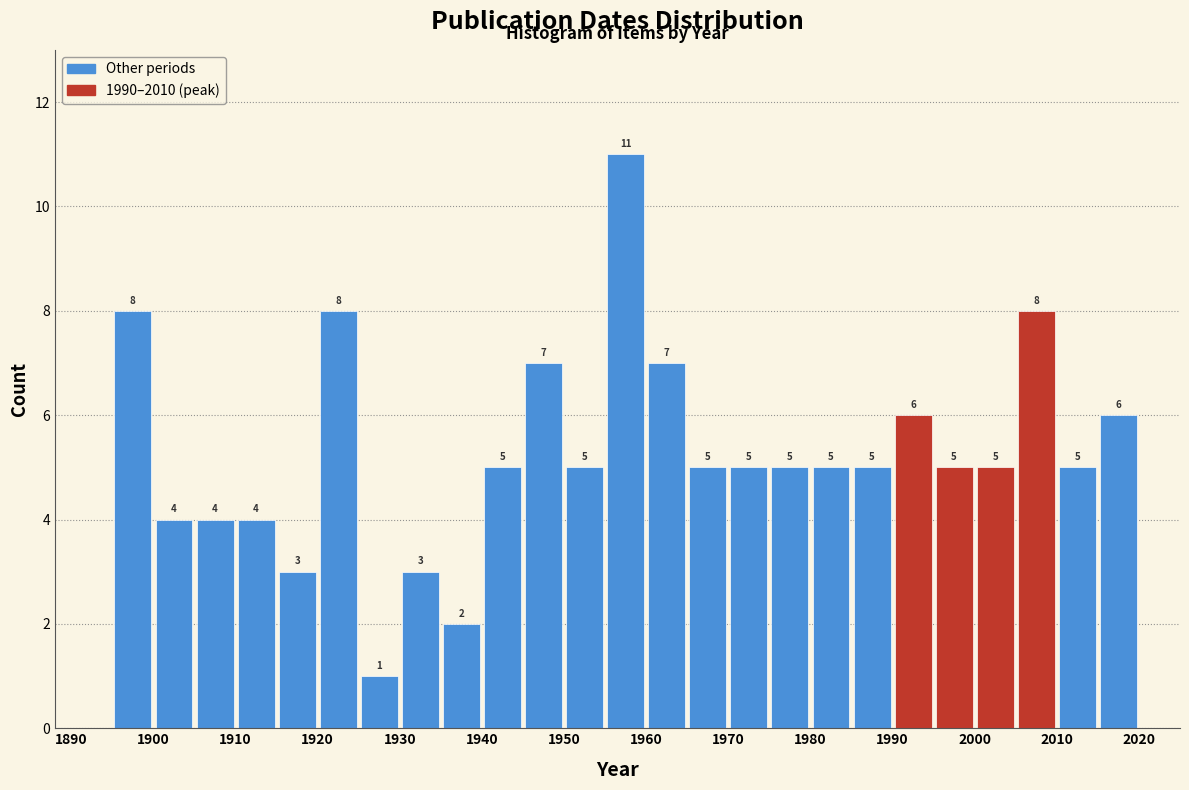

Which range on the x-axis has the tallest bar?

1955 to 1960